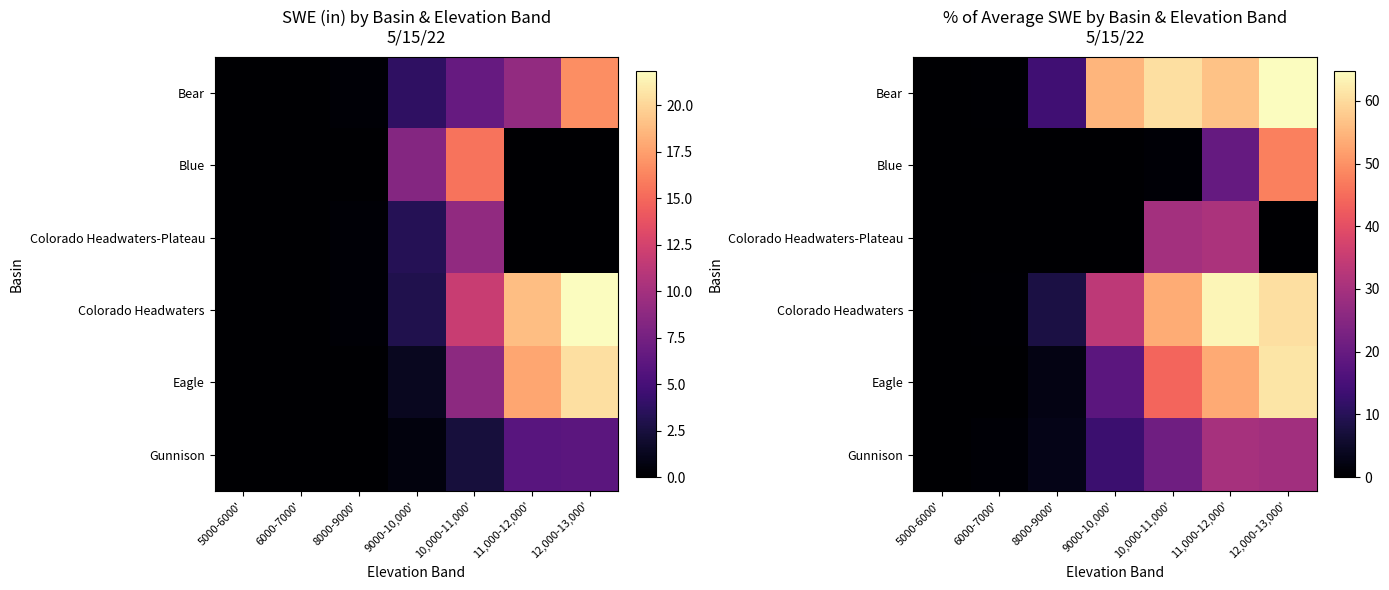

Is the value of Bear at 10,000-11,000' greater than the value of Blue at 8000-9000'?

Yes